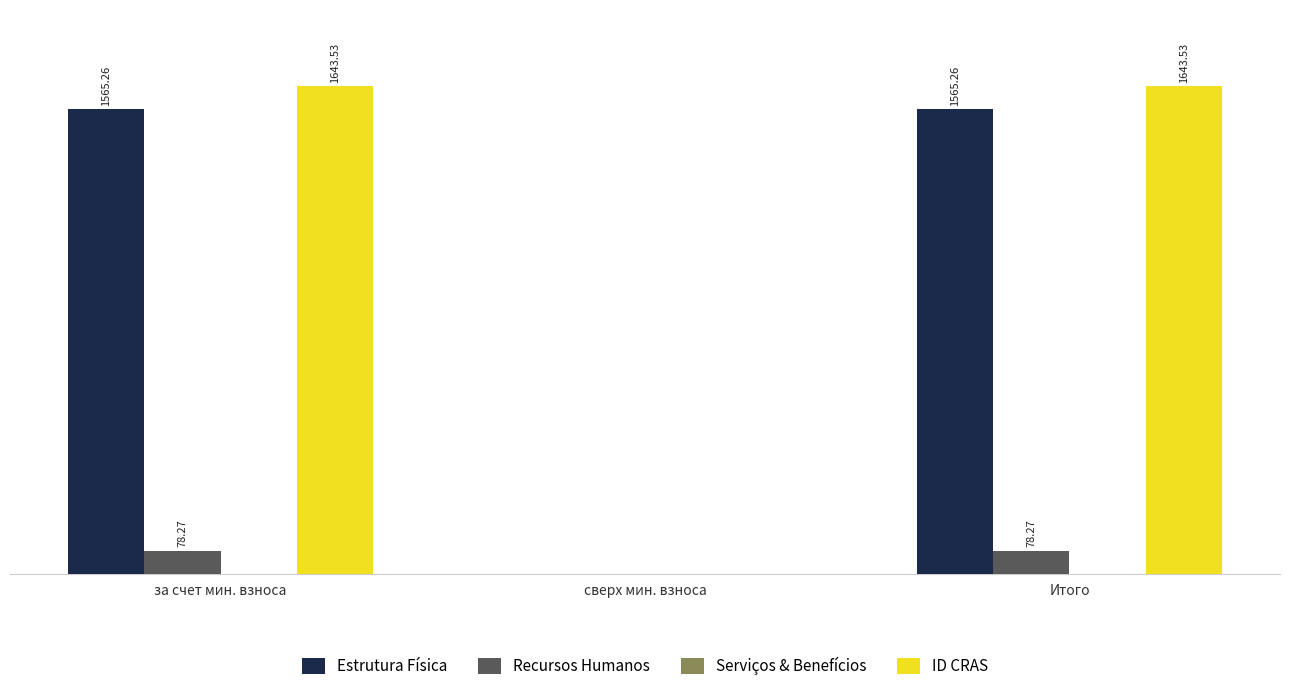

Which series has the largest total across all categories?

ID CRAS